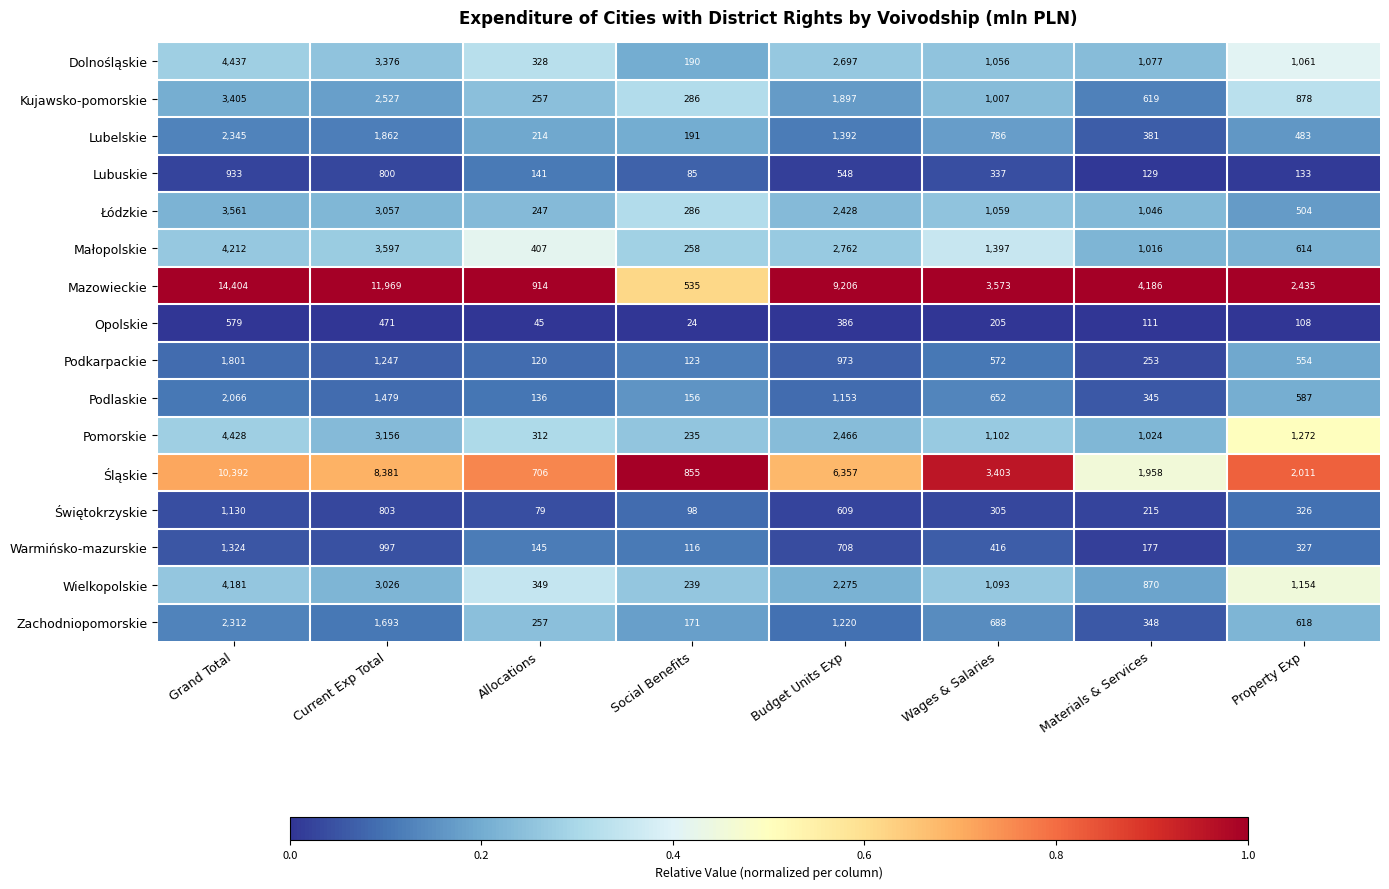

At which category is the sum across all series the highest?

Grand Total